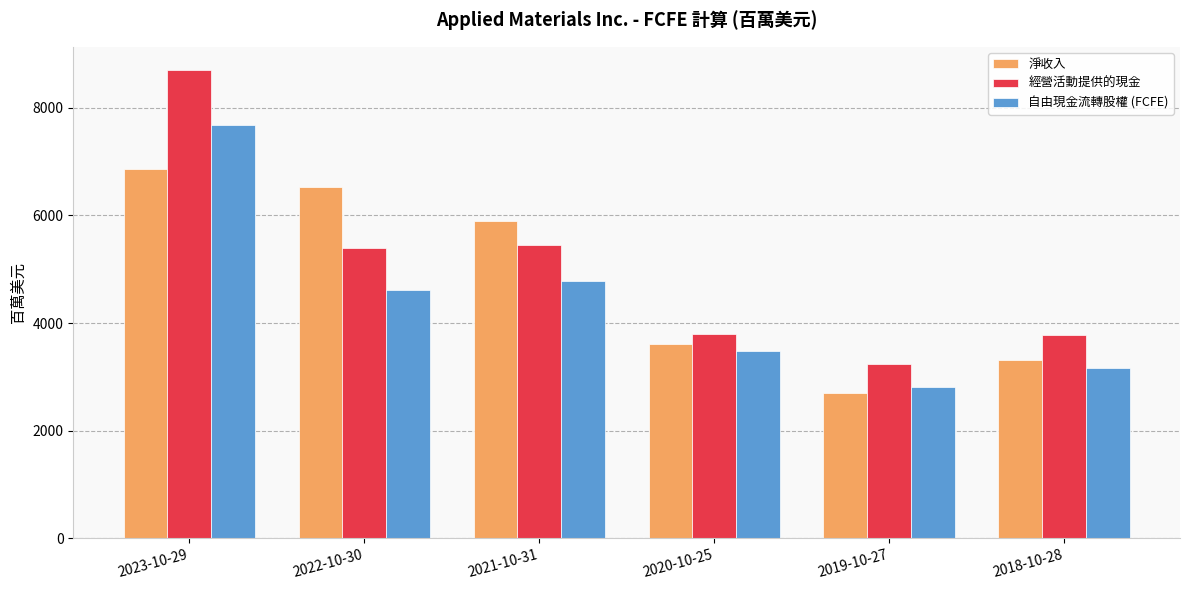

What position from the right is 2019-10-27?

2